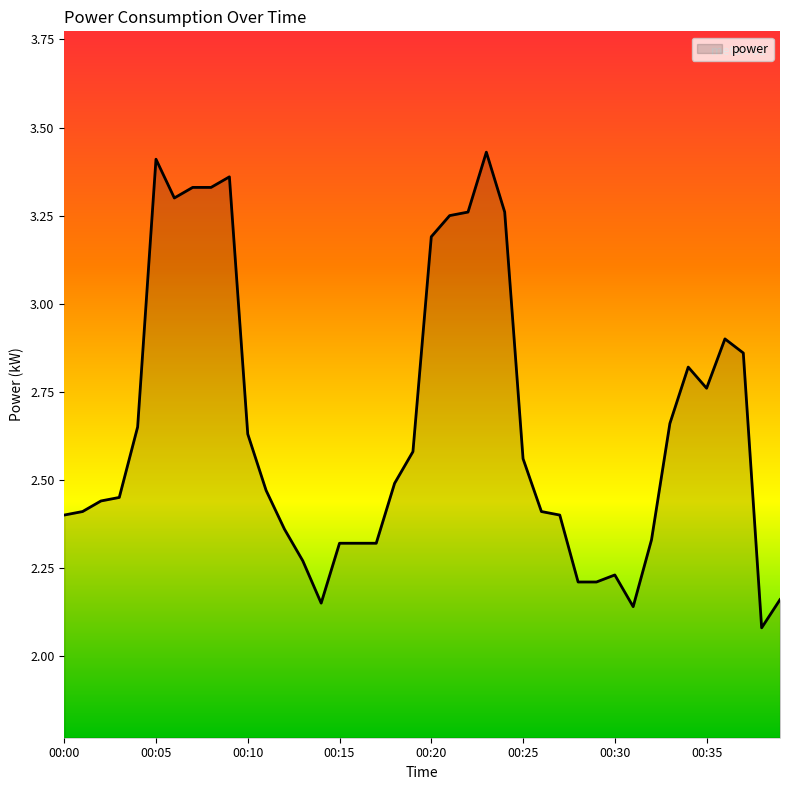

Does the chart have visible grid lines?

No